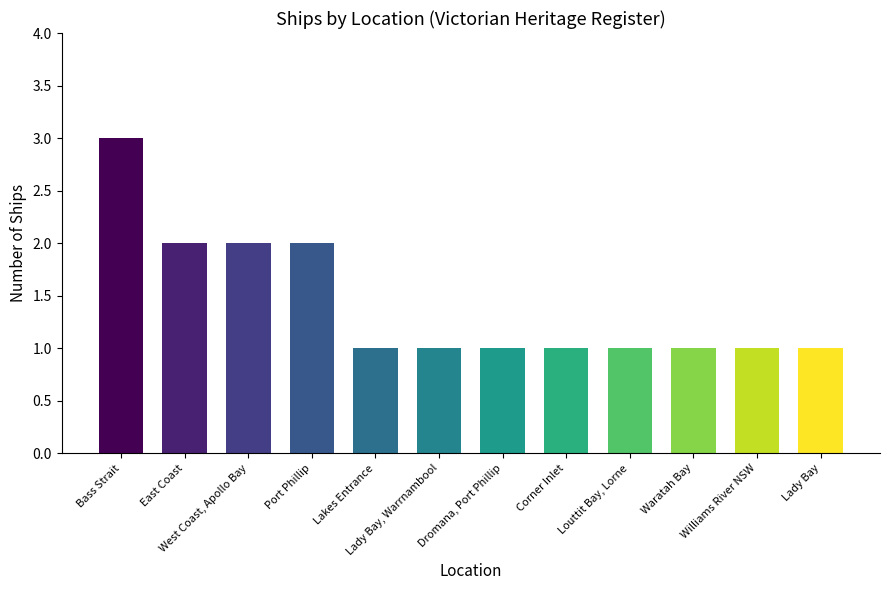

How many bars are there in total?

12